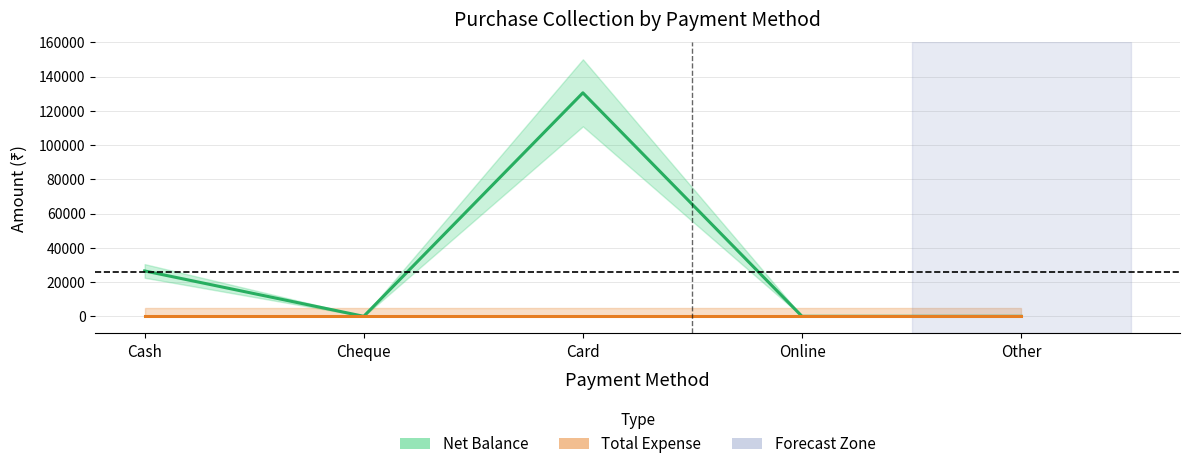

True or false: Total Expense and Net Balance intersect in this chart.

False